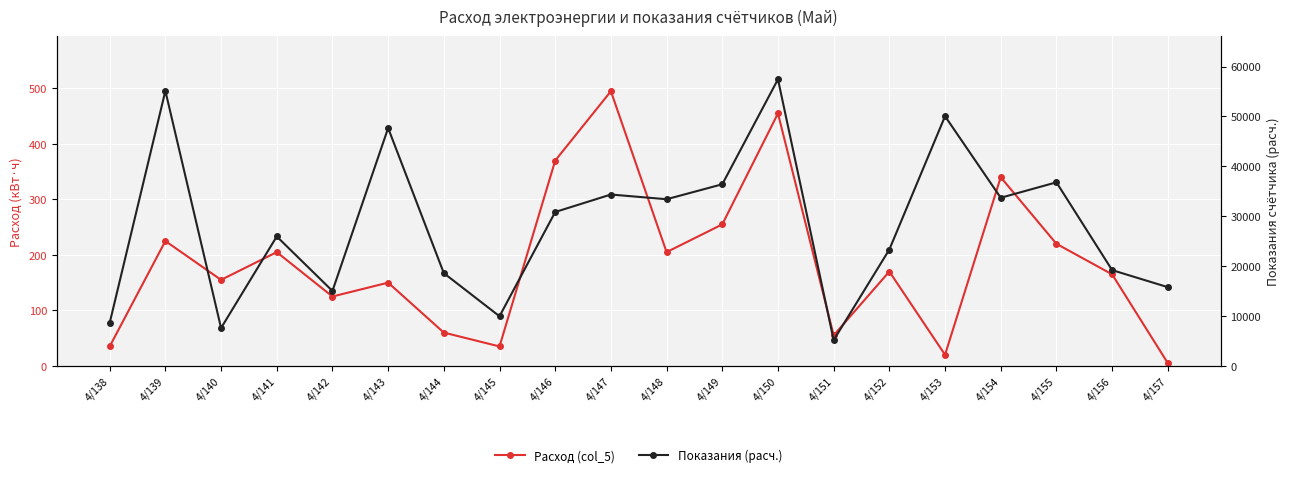

True or false: Расход (col_5) and Показания (расч.) cross at least once.

False